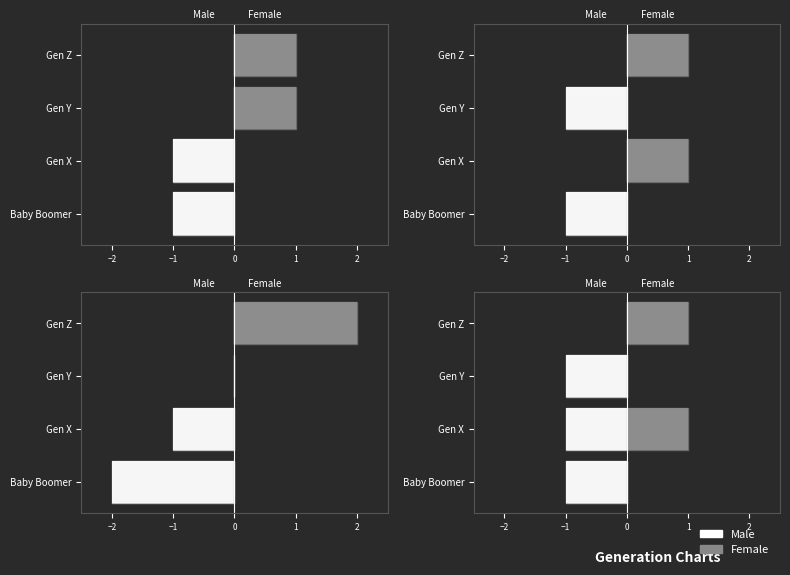

Which series has the widest spread of values?

Male